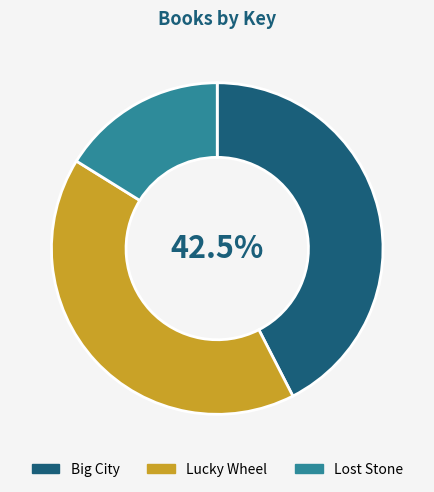

How many slices are in this pie chart?

3